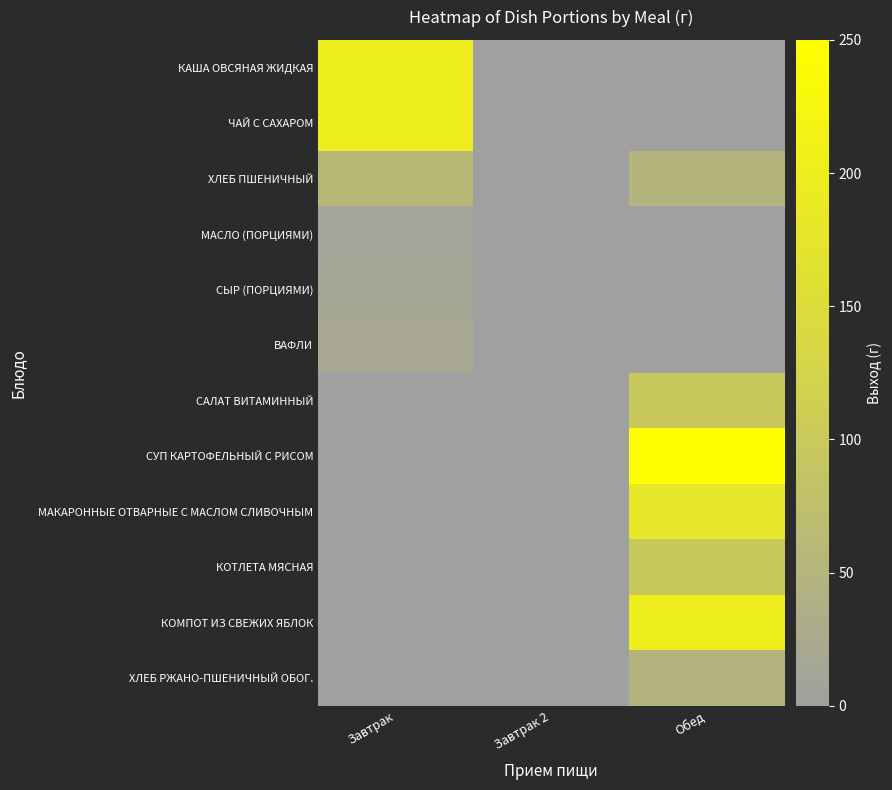

At which category is the sum across all series the highest?

Обед